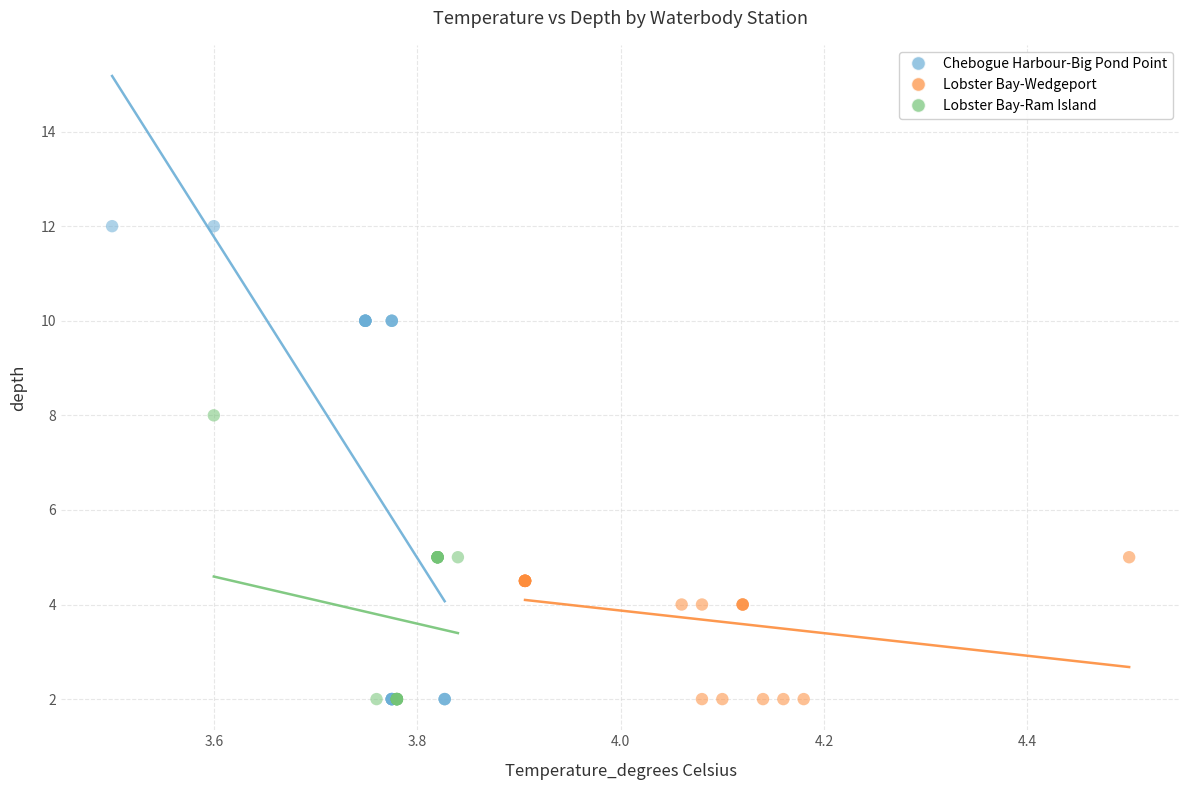

What are all the series names shown in the legend?

Chebogue Harbour-Big Pond Point, Lobster Bay-Wedgeport, Lobster Bay-Ram Island